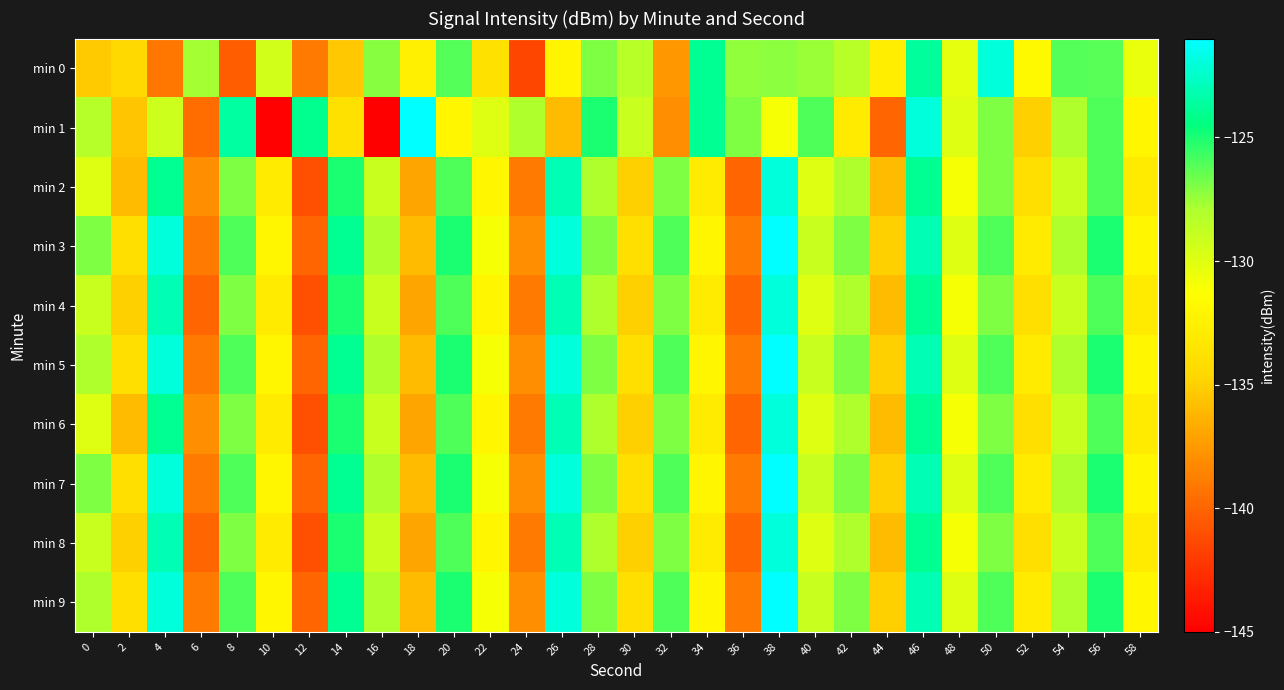

Which has a higher value, 28 or 40?

28